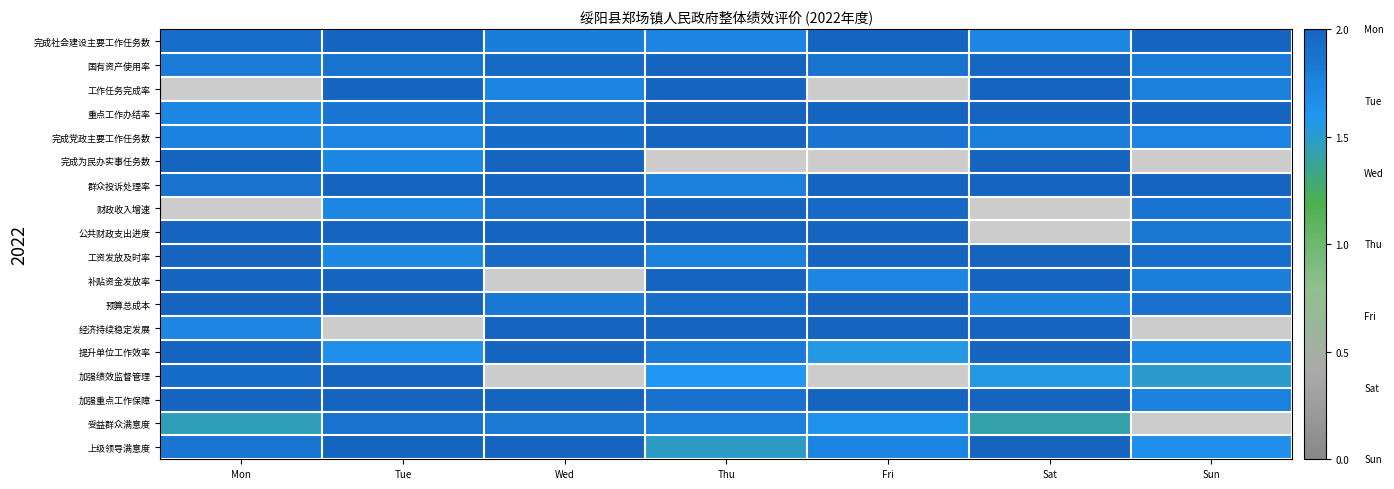

What is the approximate value of 财政收入增速 at Thu?

2.0